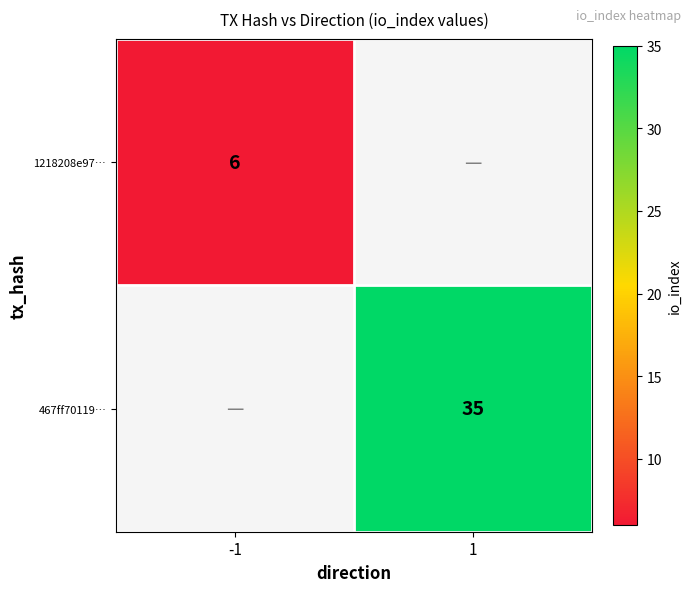

True or false: 1218208e97… has a value of 6 at -1.

True